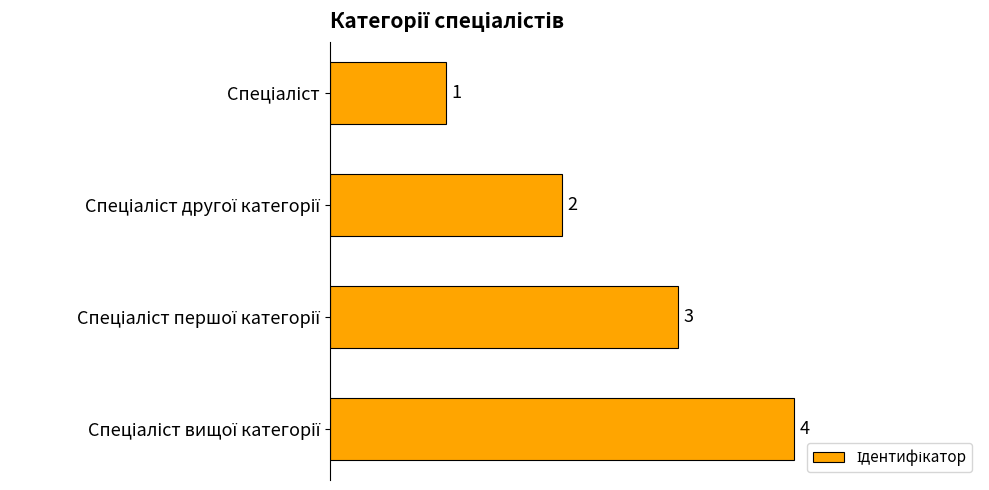

What is the difference between the maximum and minimum values?

3